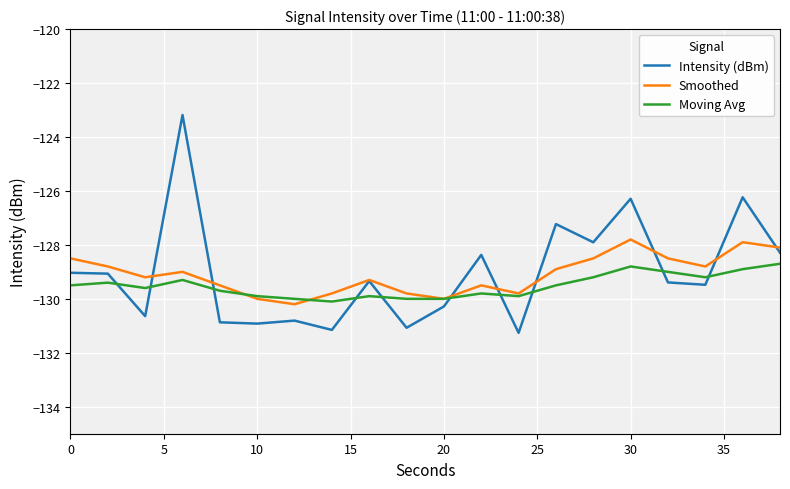

List the series in order of their peak value, highest first.

Intensity (dBm), Smoothed, Moving Avg